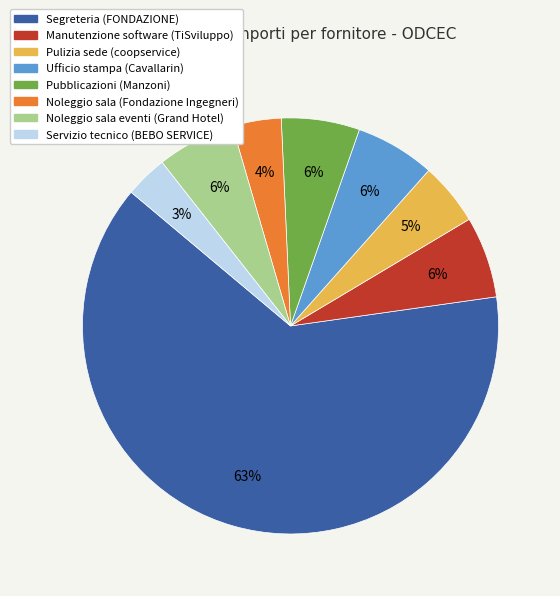

What is the largest slice in the pie chart?

Segreteria (FONDAZIONE)